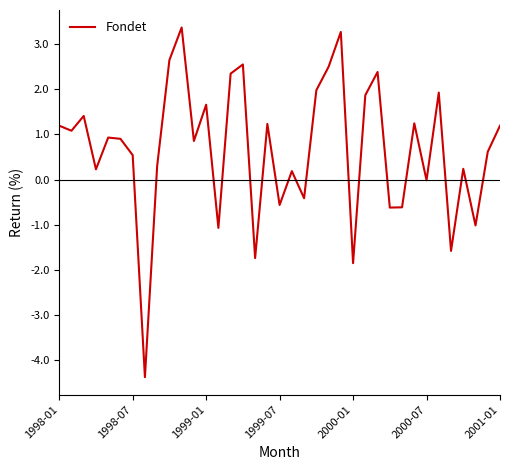

At which label is the value closest to 0?

2000-07